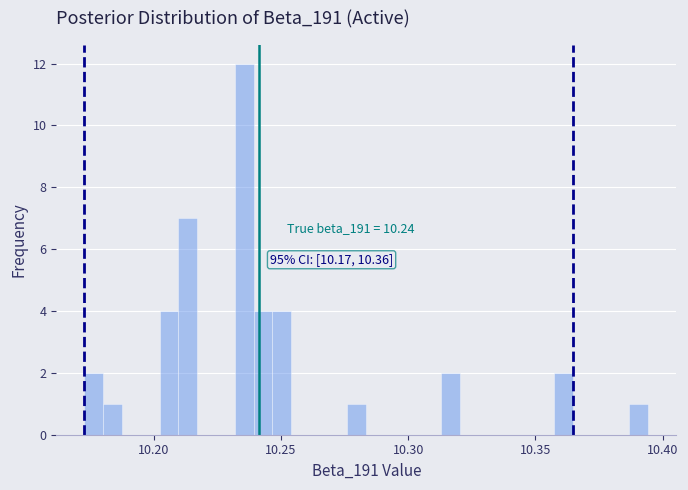

Around what value on the x-axis is the tallest bar? Give the approximate position of its centre, as read against the axis.

10.235